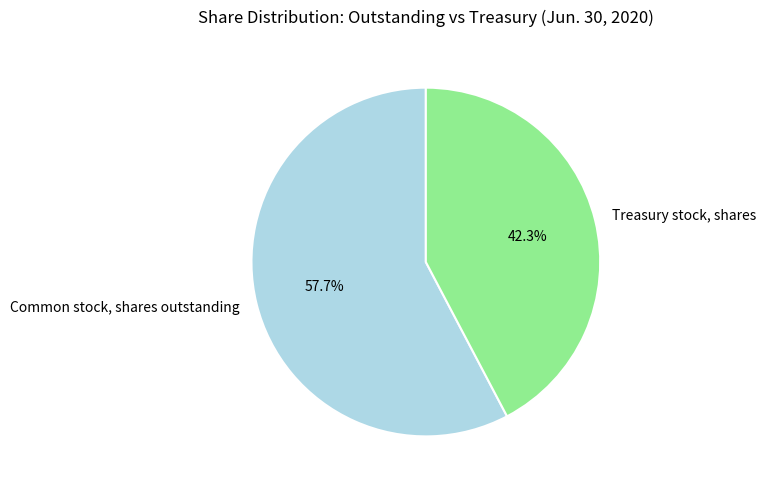

How many slices are in this pie chart?

2